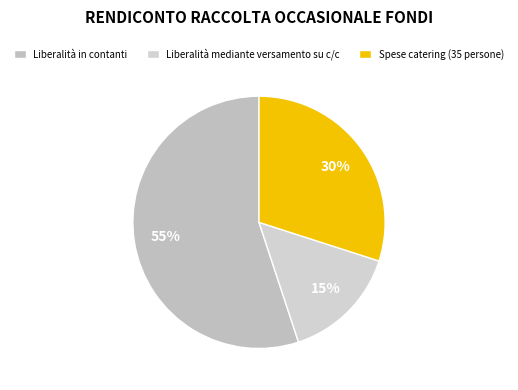

Which slice is the largest?

Liberalità in contanti